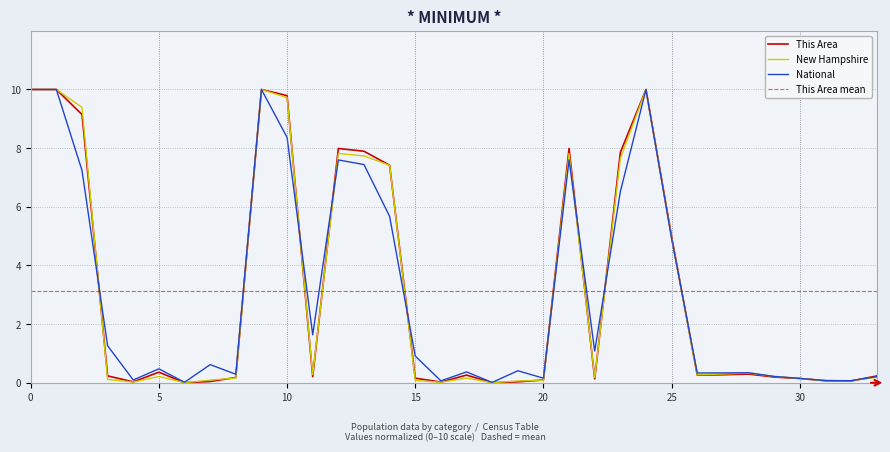

How many distinct data groups are displayed?

3